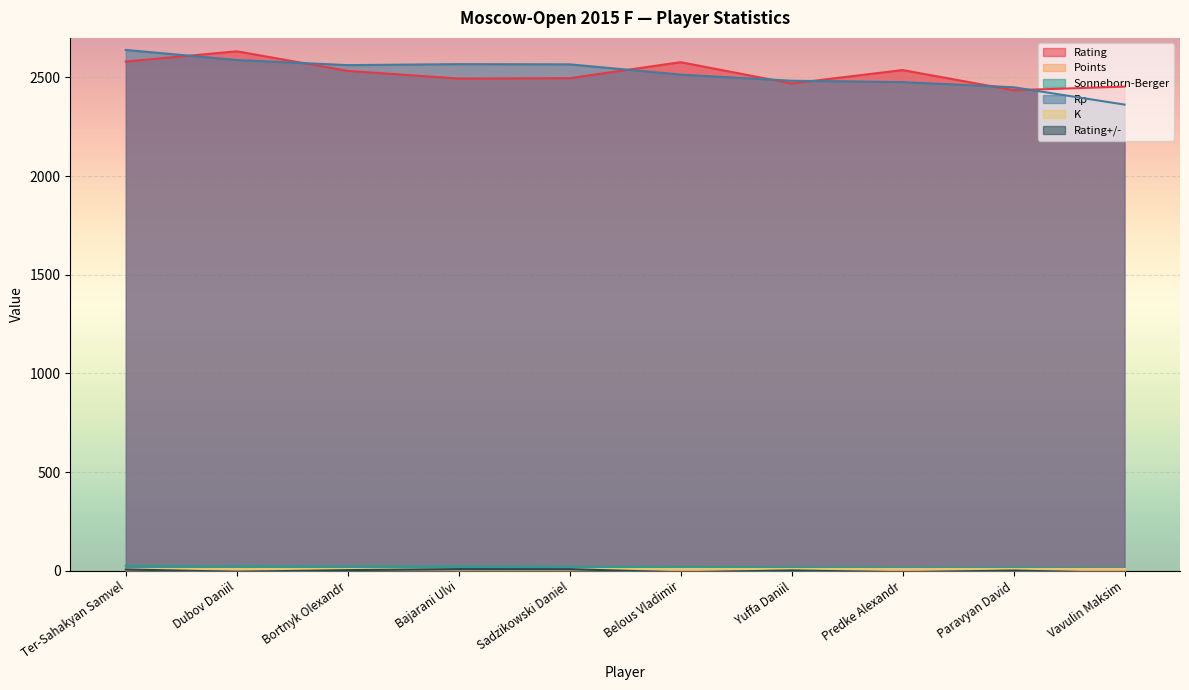

What is the total value across all series at Vavulin Maksim?

4828.9